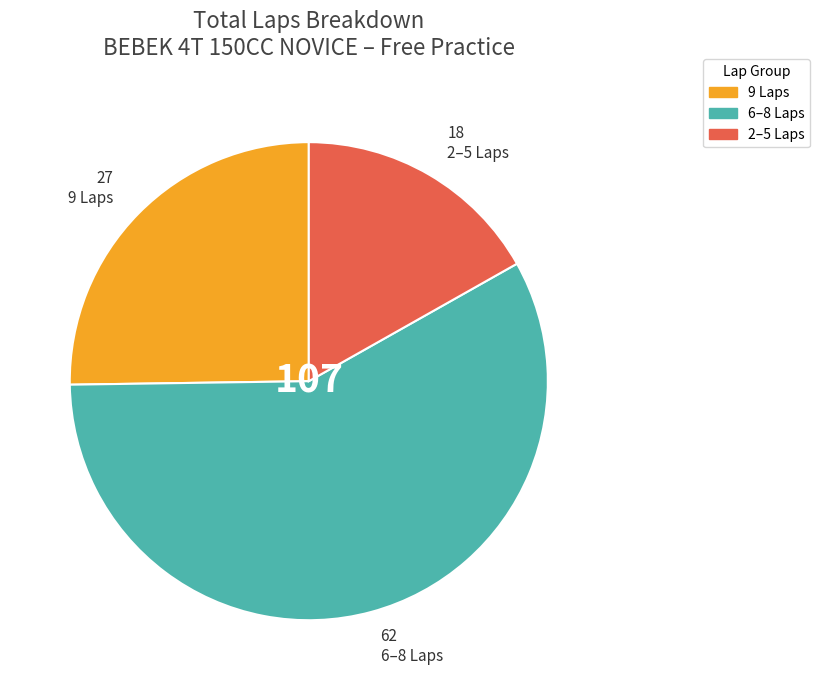

Count the number of slices in the pie.

3